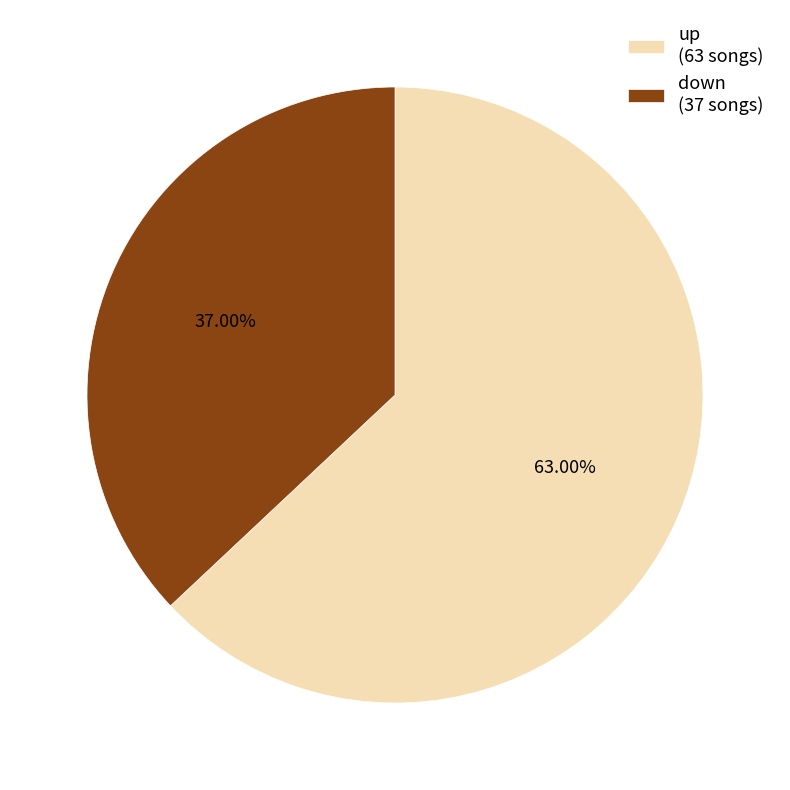

Which slice is the largest?

up